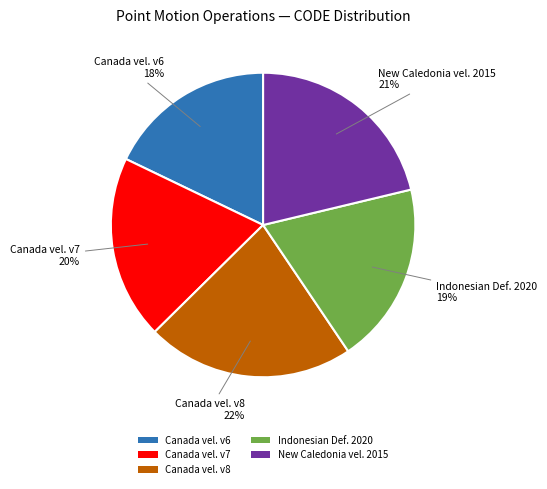

What percentage is the Indonesian Def. 2020 slice, to the nearest percent?

19%